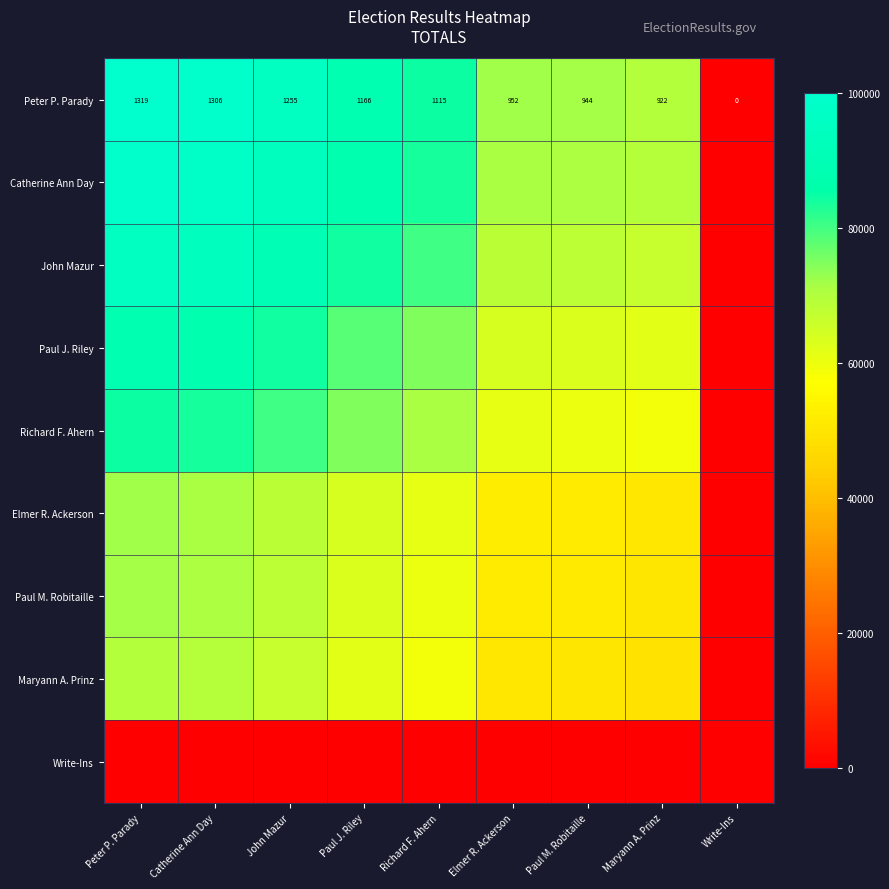

Which has a higher value, Paul M. Robitaille or Write-Ins?

Paul M. Robitaille